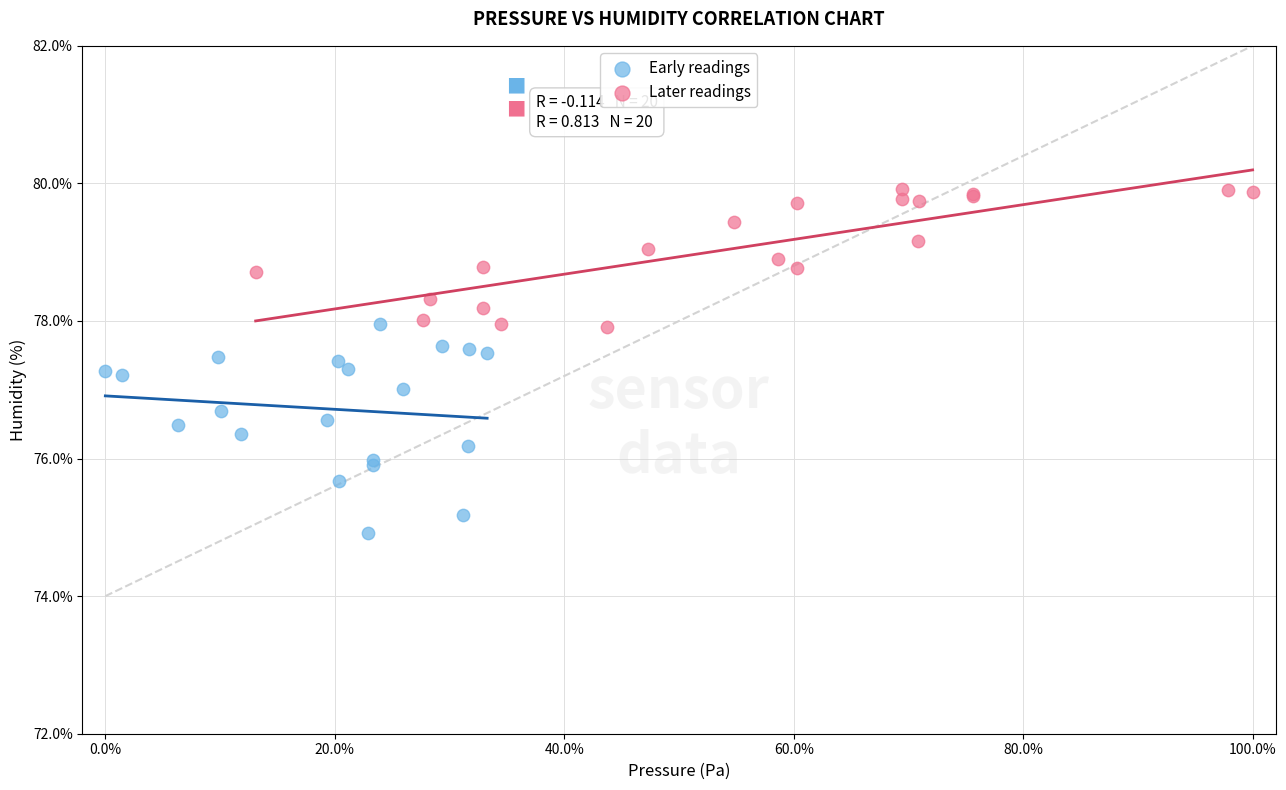

What are all the series names shown in the legend?

Early readings, Later readings